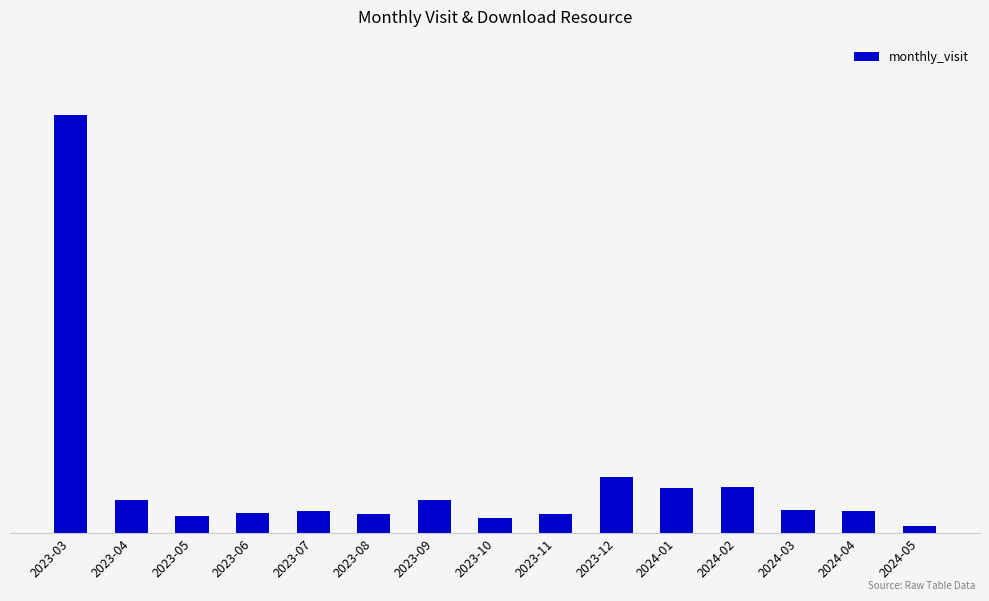

Are the bars horizontal?

No